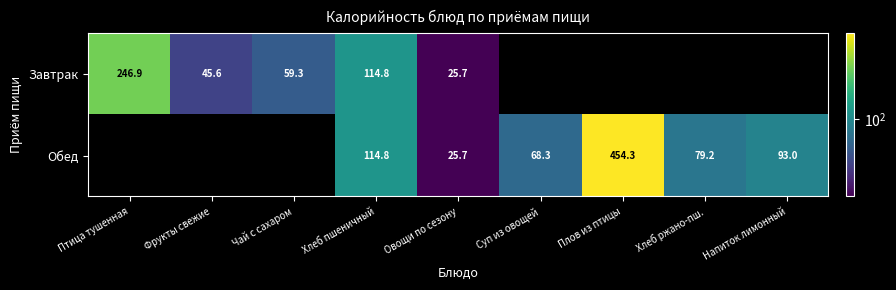

What is the sum of the Обед values at Напиток лимонный and Овощи по сезону?

118.7